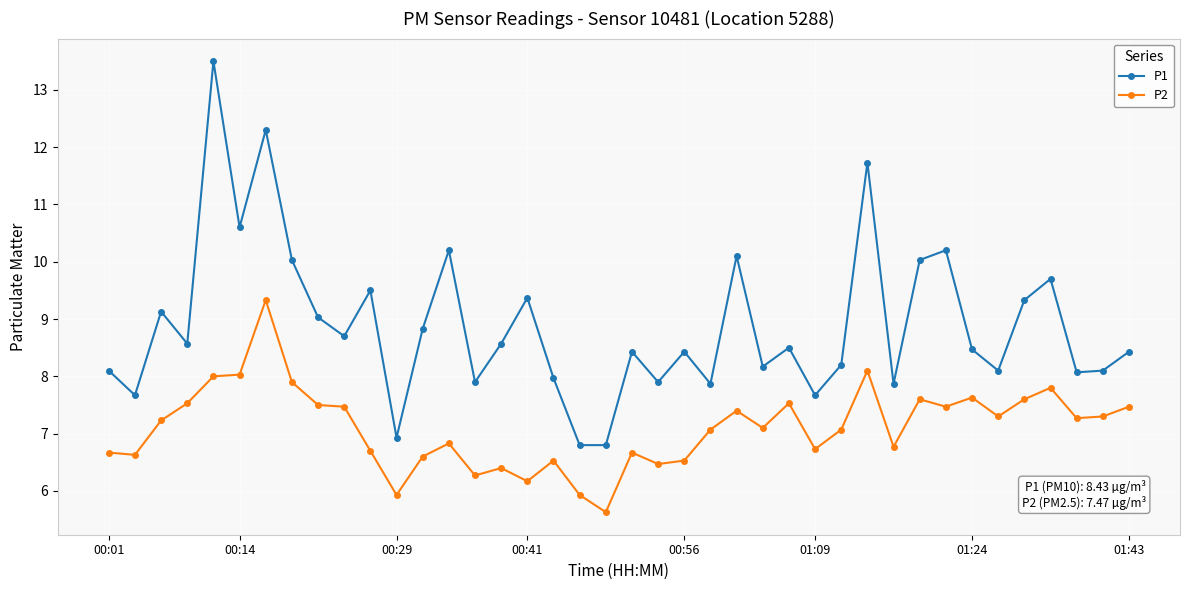

What is the average value of the P1 series?

8.9